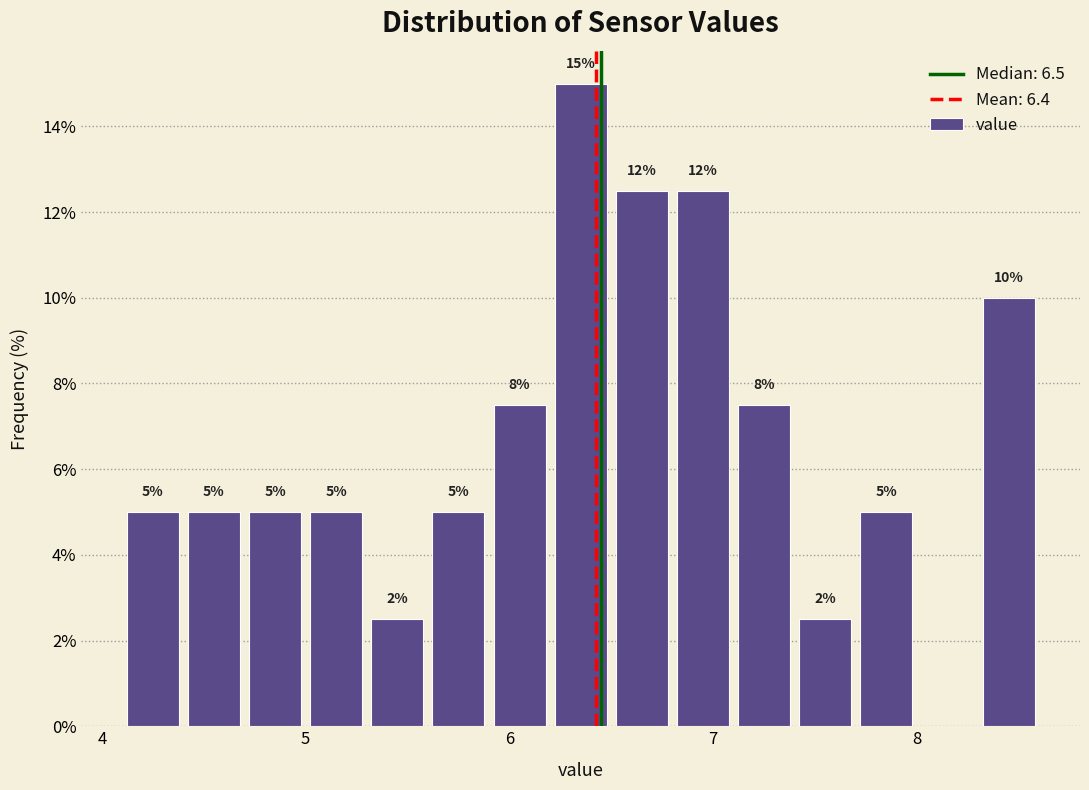

Around what value on the x-axis is the tallest bar? Give the approximate position of its centre, as read against the axis.

6.4